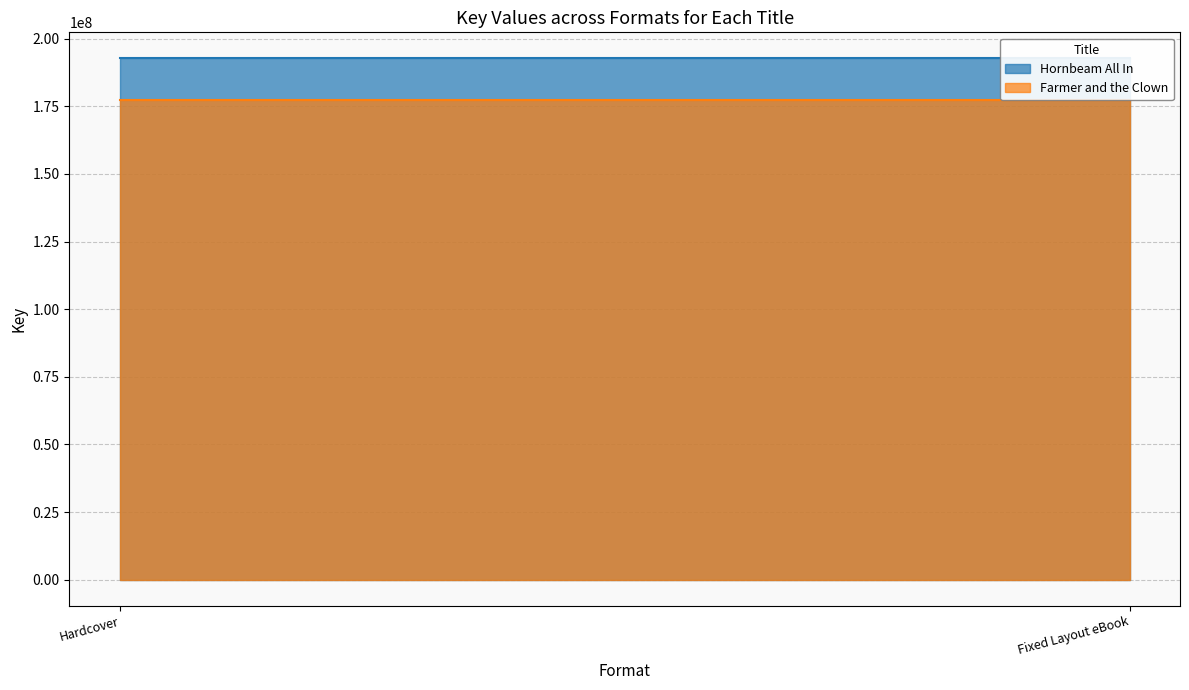

What is the label of the 2nd point from the left?

Fixed Layout eBook